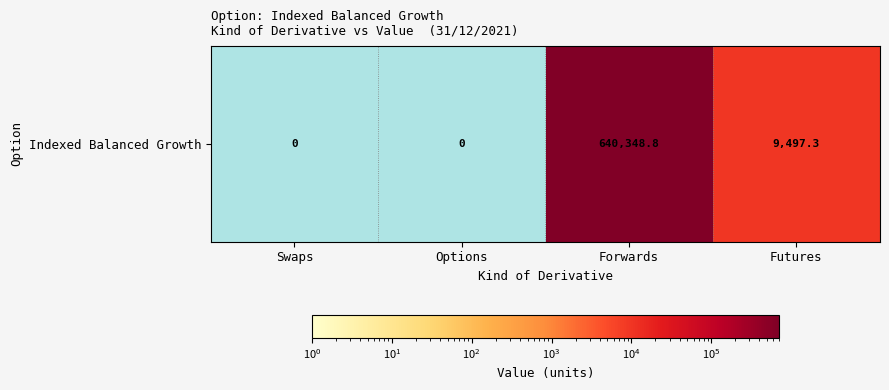

Which has a higher value, Forwards or Futures?

Forwards